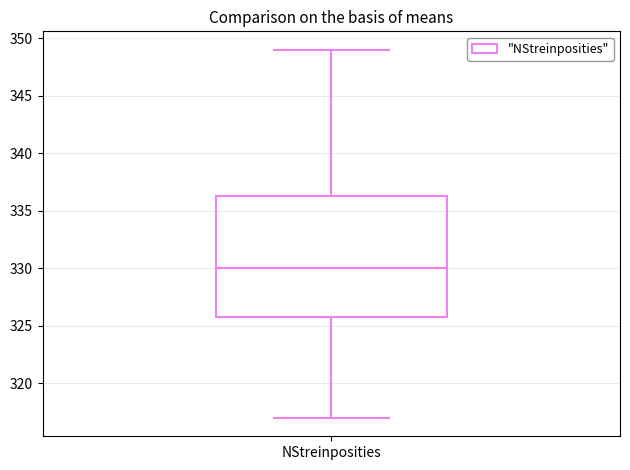

Transcribe this box plot: give where the median line is, the range the box spans, and where the two whiskers end, as read against the y-axis. The values are not printed on the chart, so give them approximately, as read against the axis.

median 330.0, box 326.0 to 336.5, whiskers 317.0 to 349.0